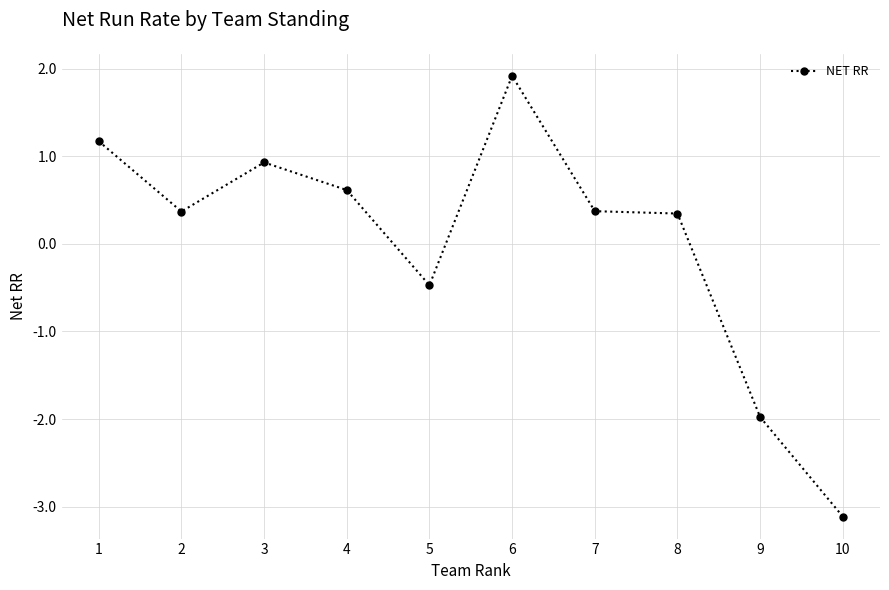

At which category does the data reach its first local valley?

2